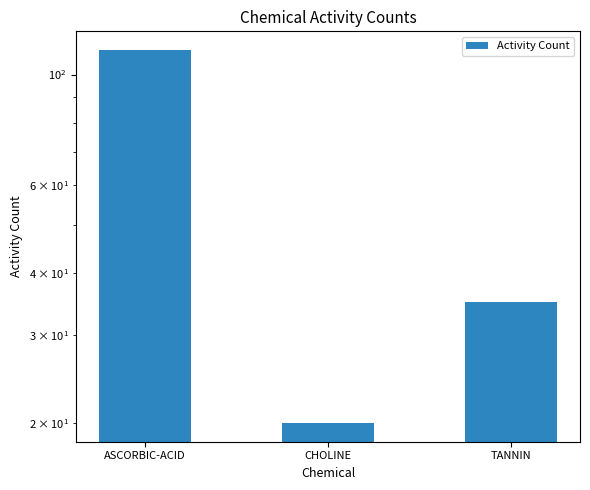

Between TANNIN and CHOLINE, which is larger?

TANNIN